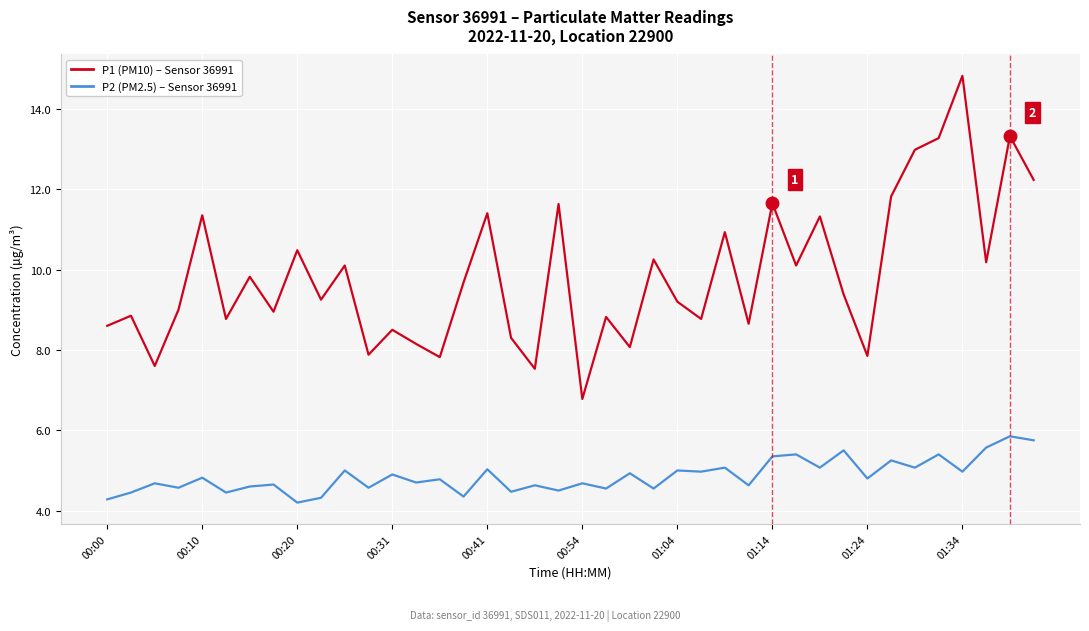

What is the minimum value shown in the chart?

4.2